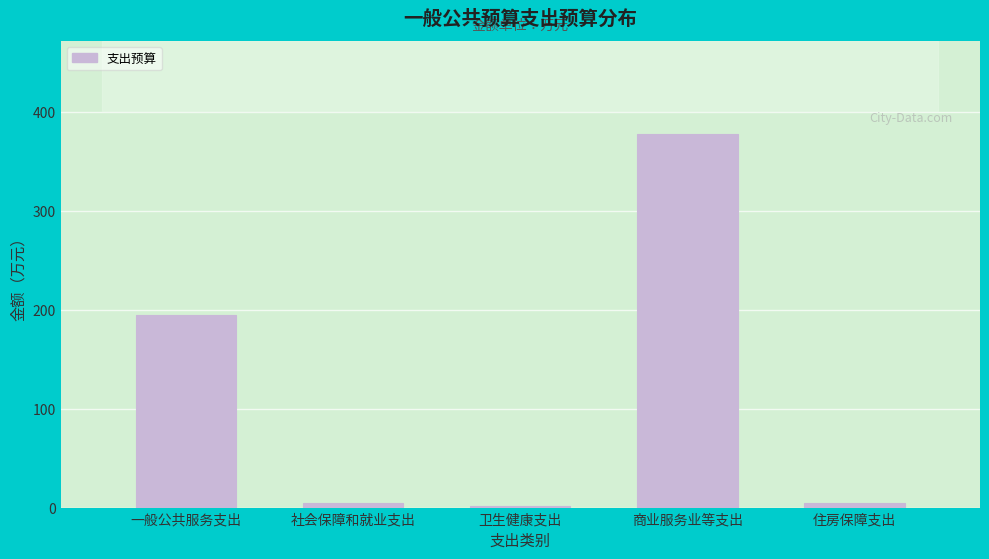

The chart shows a value of 194.6 at 一般公共服务支出. True or false?

True